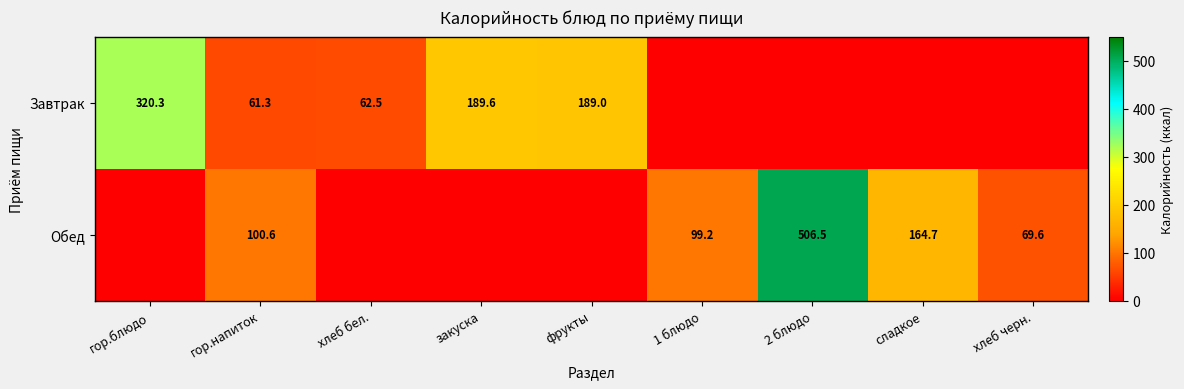

The Обед series shows 69.6 at хлеб черн.. True or false?

True